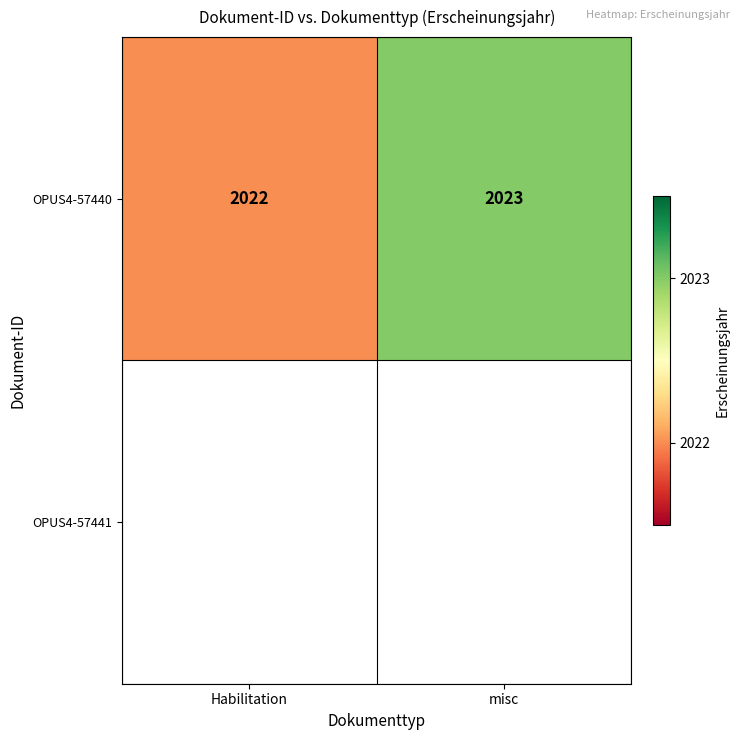

What is the maximum value for OPUS4-57440?

2023